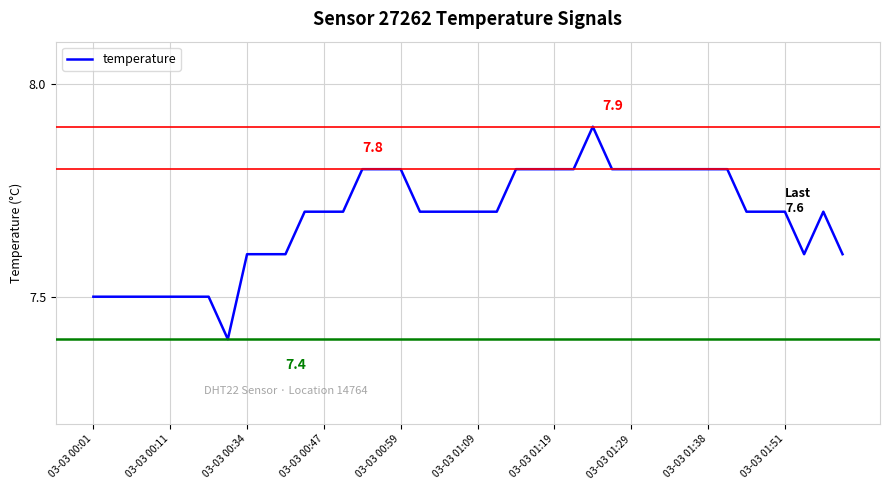

What is the smallest value displayed?

7.4